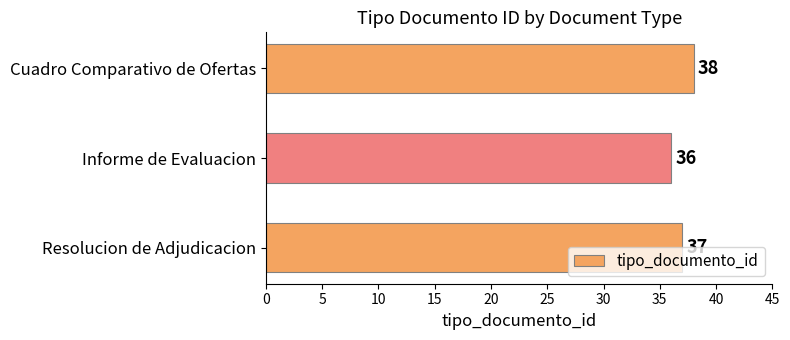

How many data points are less than 37?

1